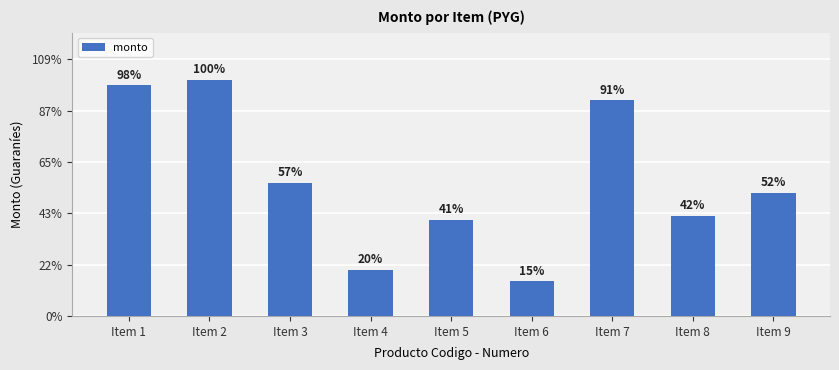

How many values are below 480000?

4